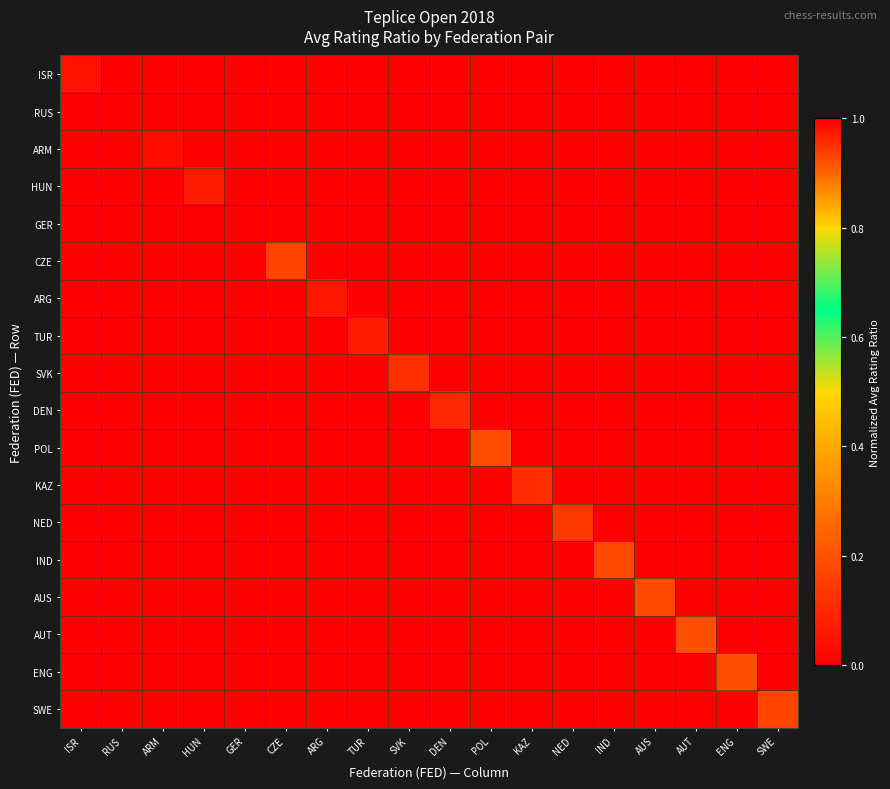

Rank the series by their maximum value, from lowest to highest.

AUT, ENG, POL, AUS, IND, SWE, CZE, NED, SVK, KAZ, DEN, HUN, TUR, ARG, ISR, ARM, GER, RUS